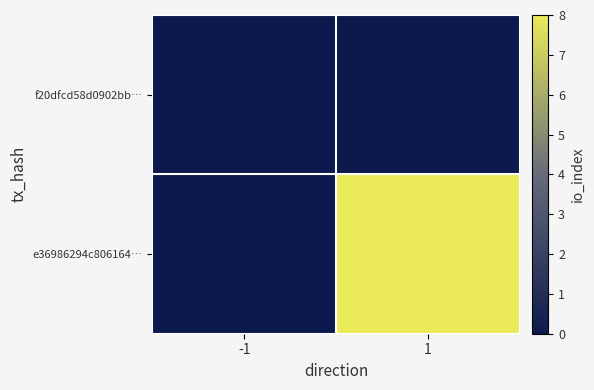

Reading left to right, extract all data points from this chart.

f20dfcd58d0902bb…: -1=0	1=0
e36986294c806164…: -1=0	1=8